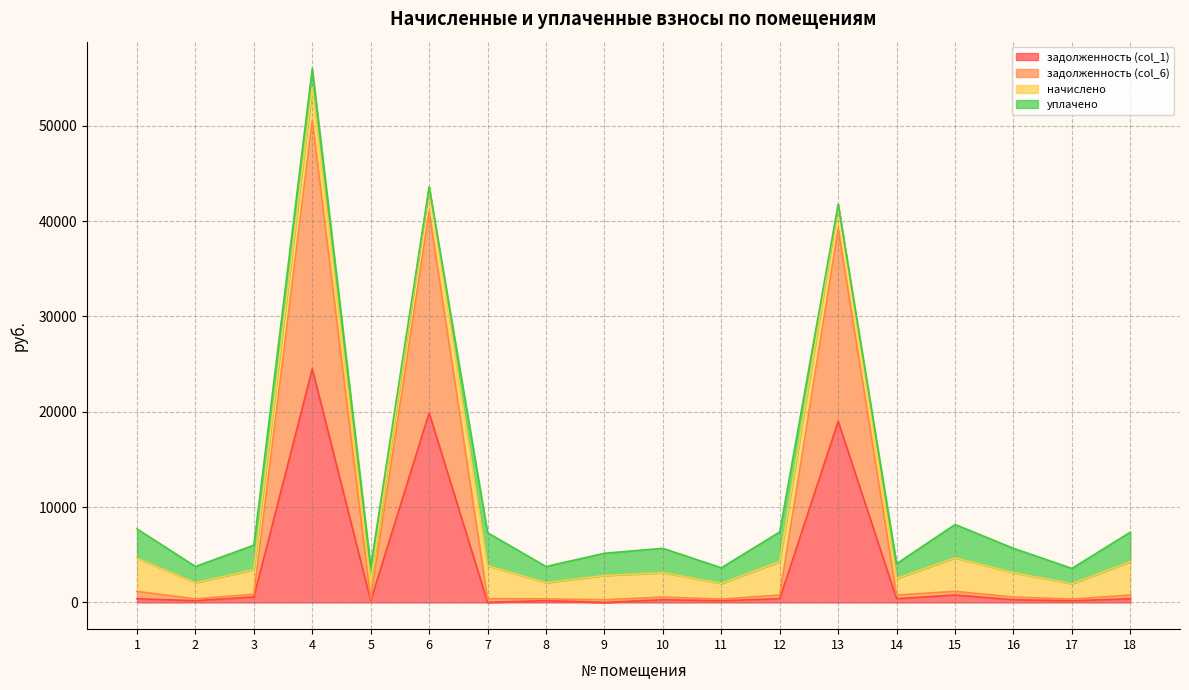

Does the chart display data point markers on the line(s)?

No